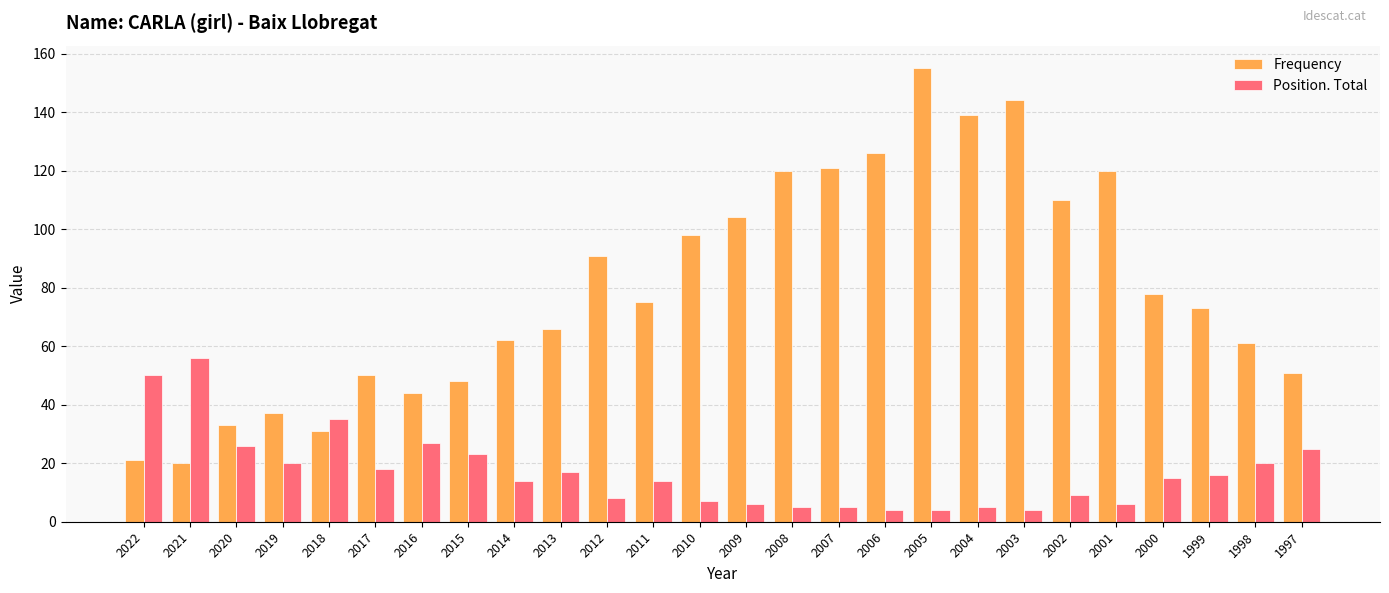

How many categories are shown in the chart?

26